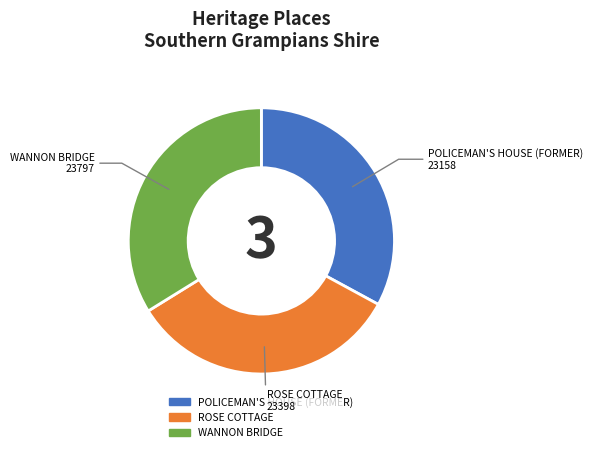

Does POLICEMAN'S HOUSE (FORMER) represent more than half of the total?

No